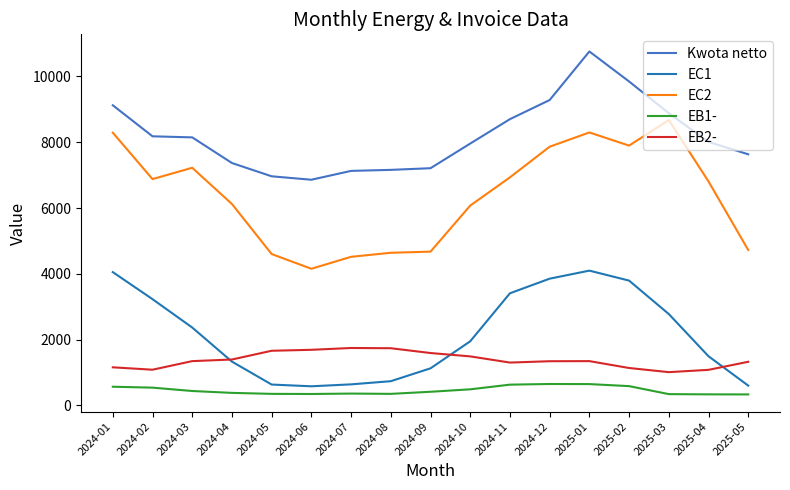

Read the Kwota netto value at 2025-03.

8883.5